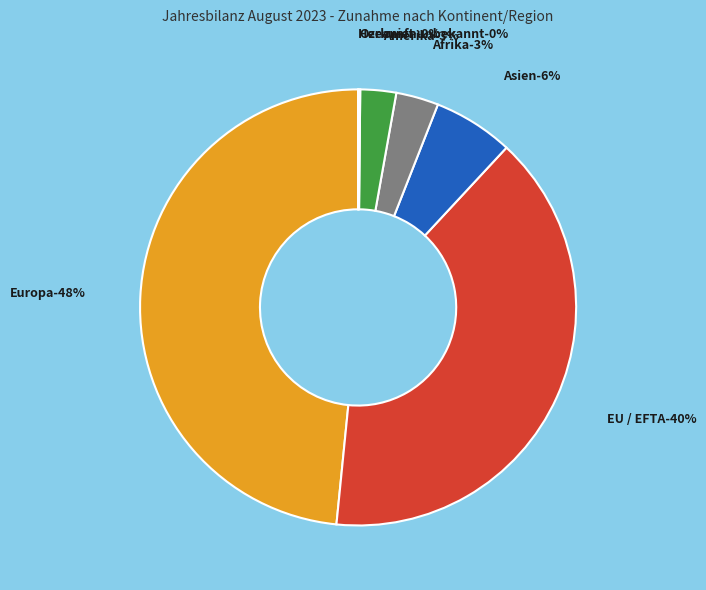

Combined, what portion of the pie is Herkunft unbekannt and Afrika?

3.2%